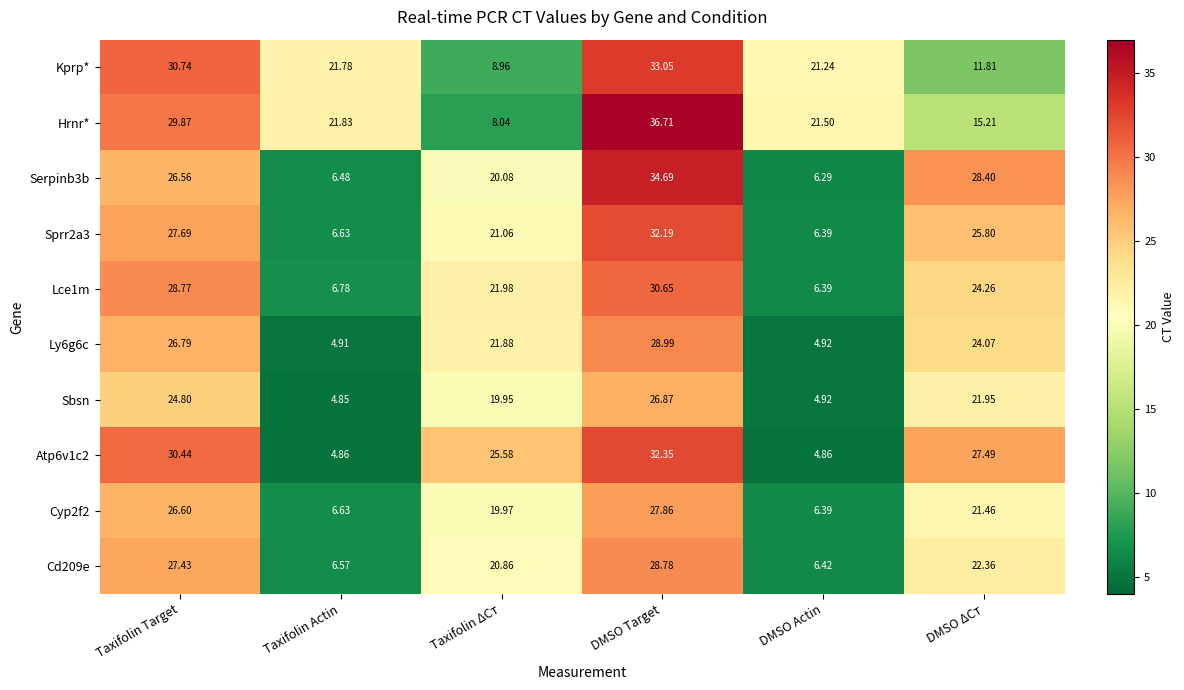

At Taxifolin ΔCт, list the series in order from largest to smallest.

Atp6v1c2, Lce1m, Ly6g6c, Sprr2a3, Cd209e, Serpinb3b, Cyp2f2, Sbsn, Kprp*, Hrnr*